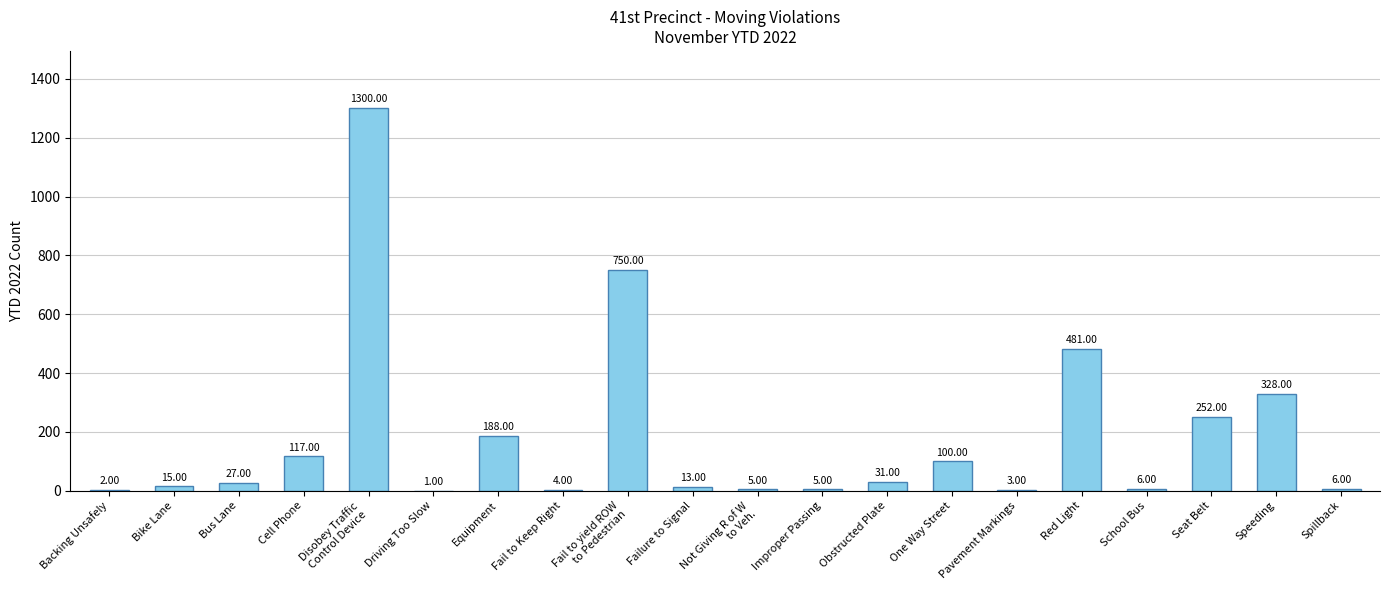

What is the sum of all values?

3634